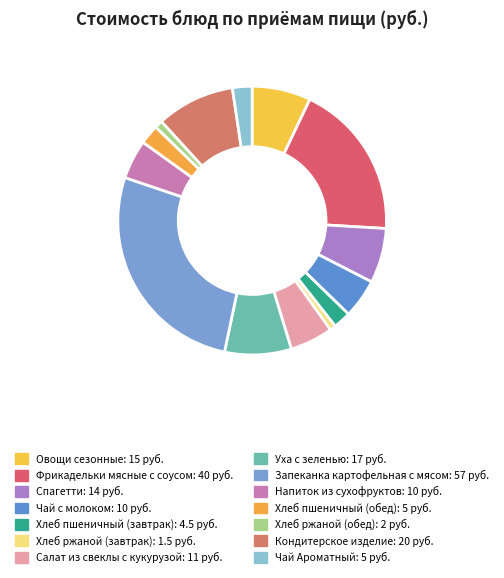

What is the smallest slice in the pie chart?

Хлеб ржаной (завтрак)